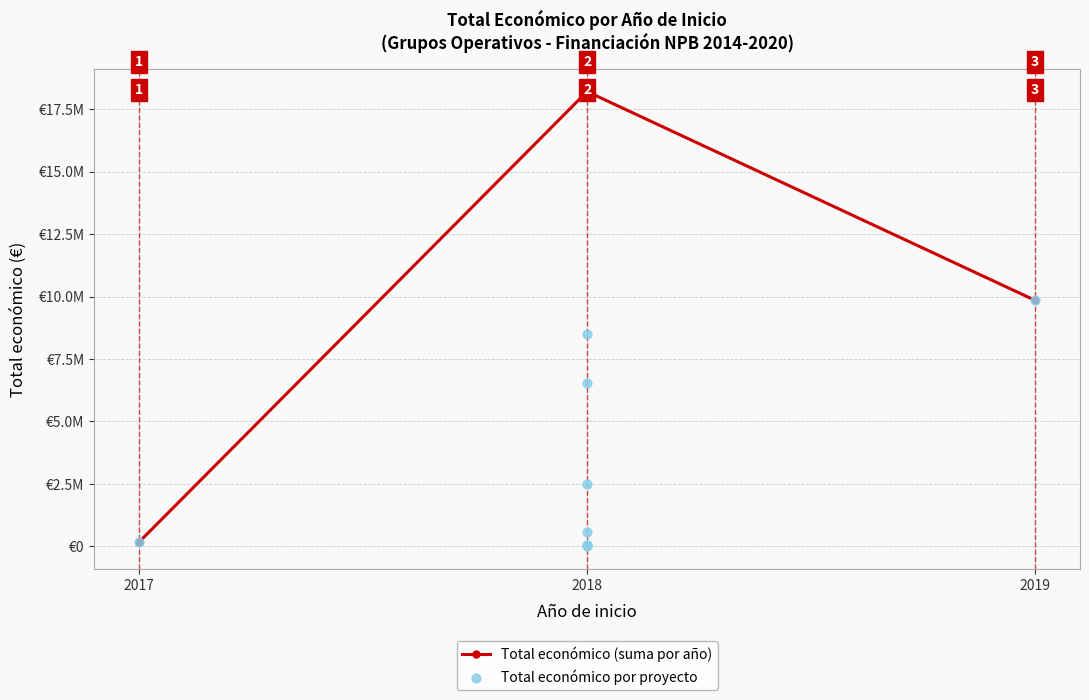

Which has a higher value, 2018 or 2018?

2018